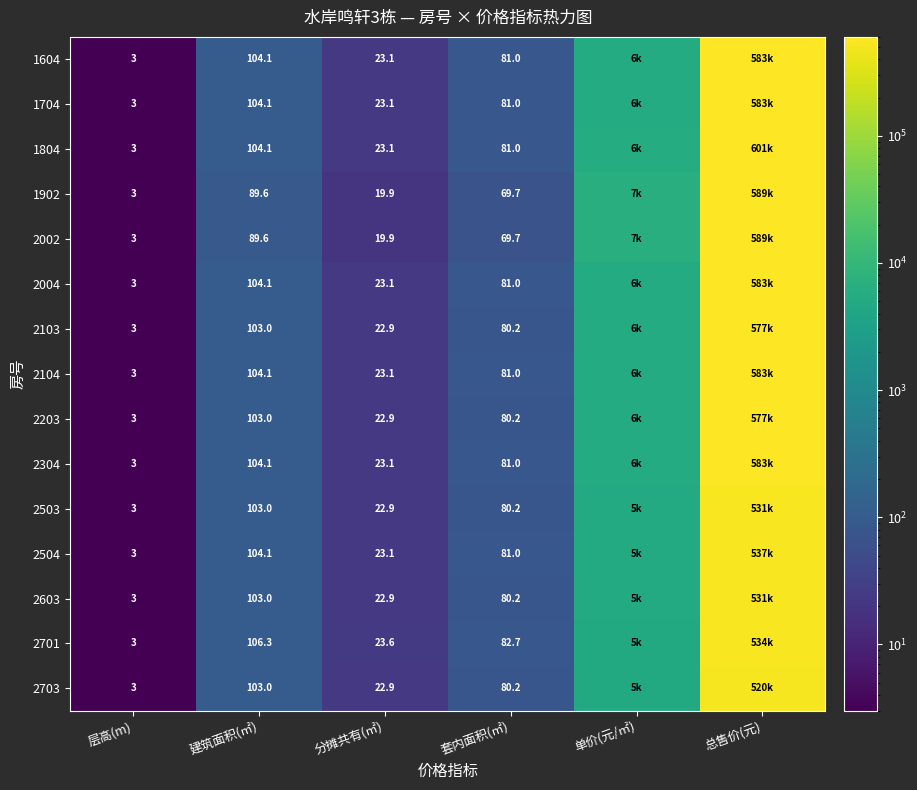

At which label does 2701 first exceed 106?

建筑面积(㎡)